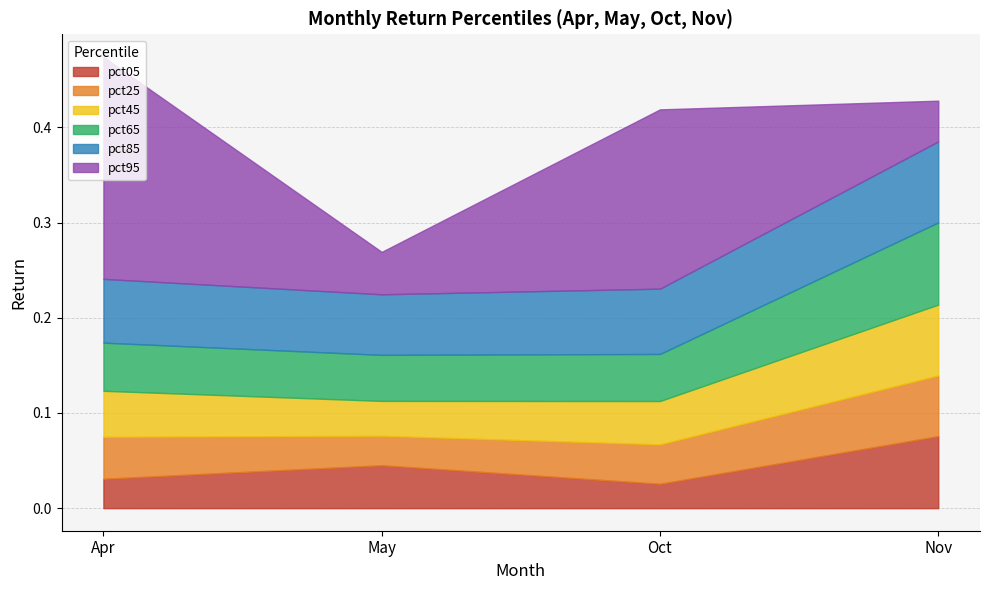

Between Apr and May, which series saw the biggest shift?

pct95